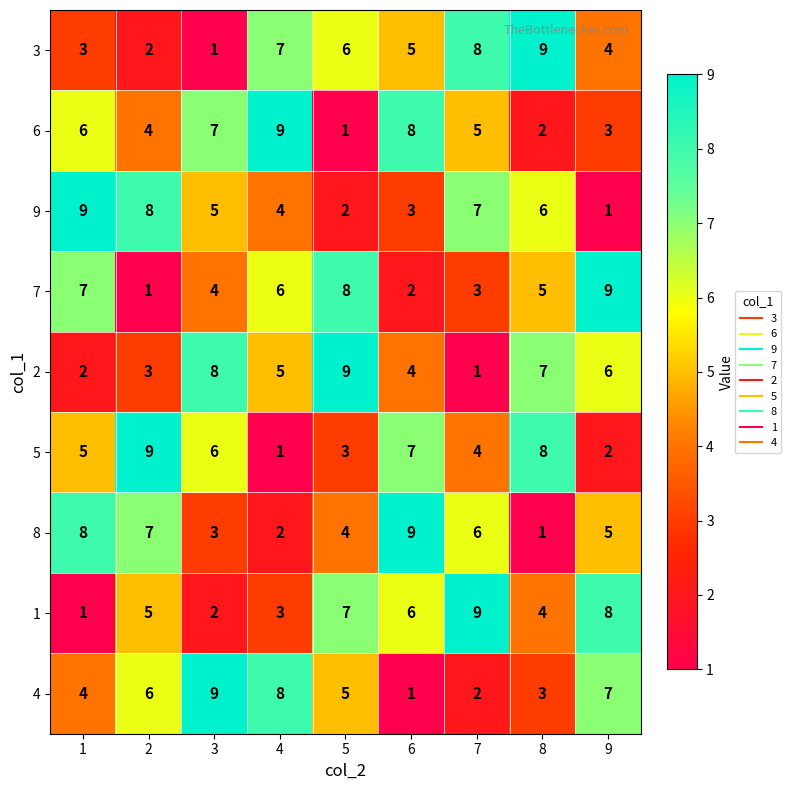

At 7, list the series in order from largest to smallest.

1, 3, 9, 8, 6, 5, 7, 4, 2